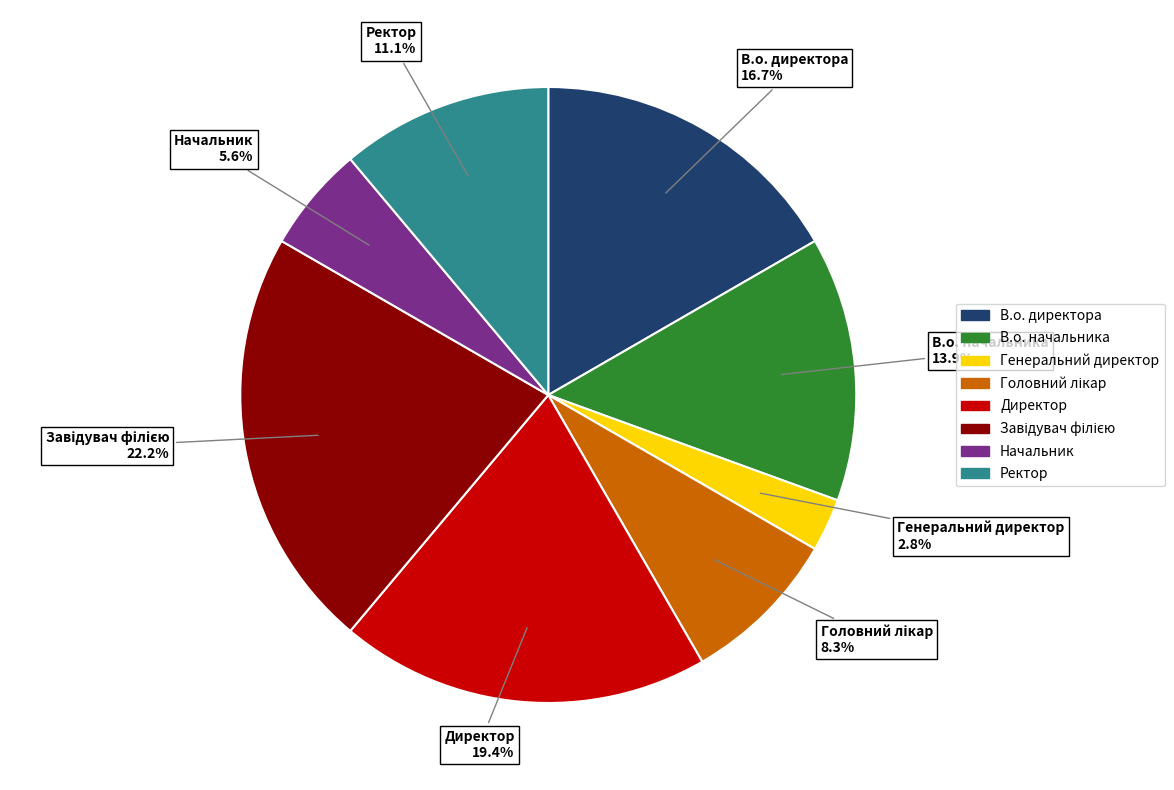

How many slices are in this pie chart?

8